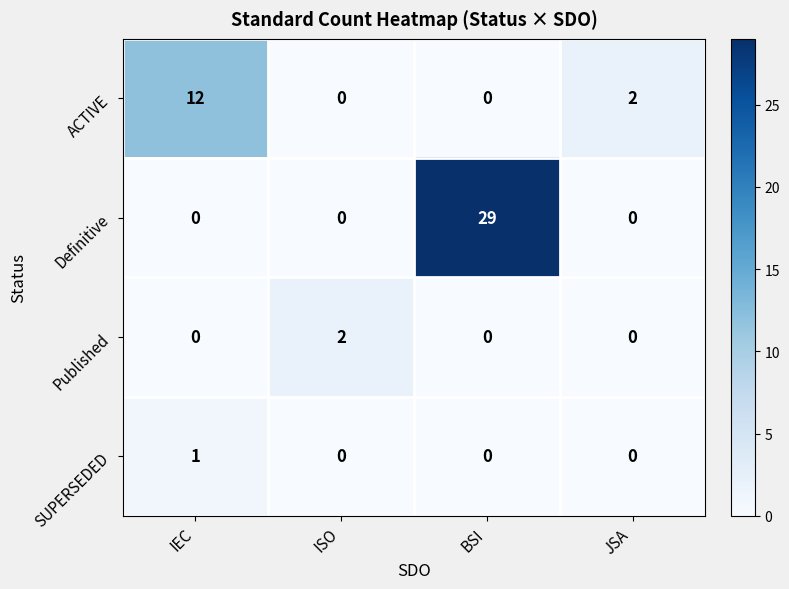

How many values in Definitive are above zero?

1